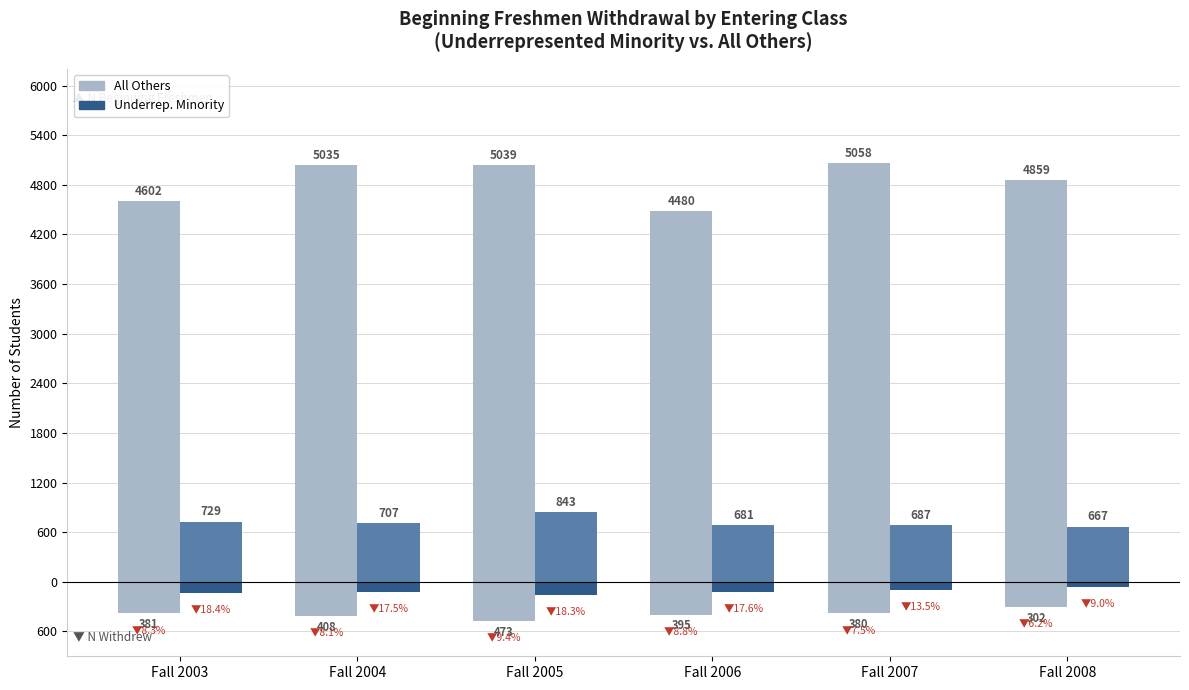

Are the bars horizontal?

No